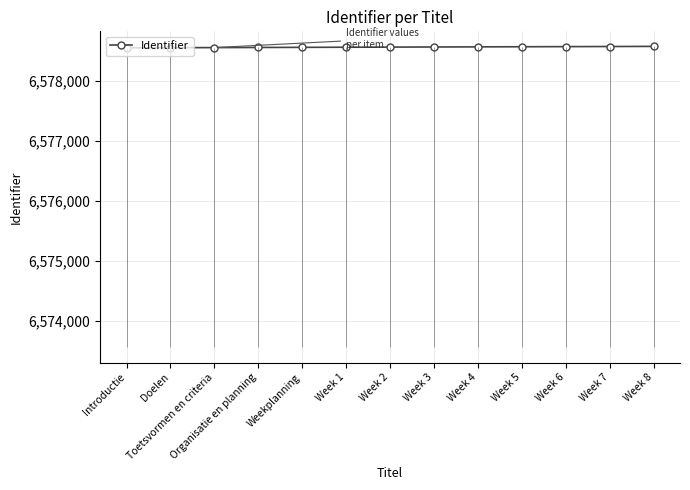

What is the ratio of the value at Toetsvormen en criteria to the value at Week 3?

1.0